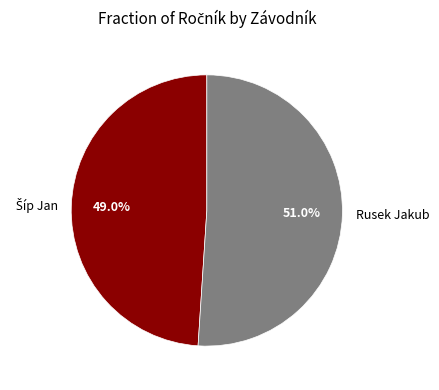

Which category has the biggest portion of the pie?

Rusek Jakub